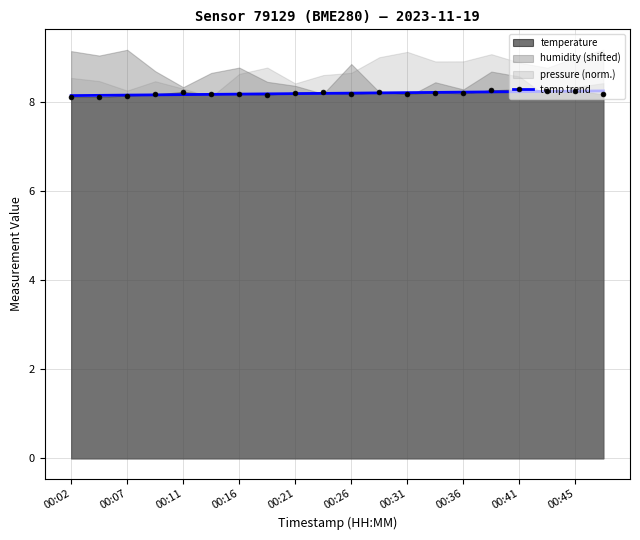

Between 15 and 11, which is larger?

15